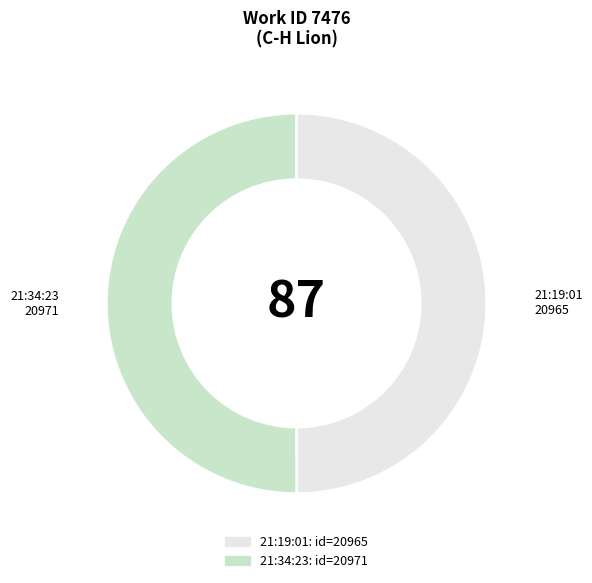

Is it true that 21:34:23 is 36% of the pie?

False